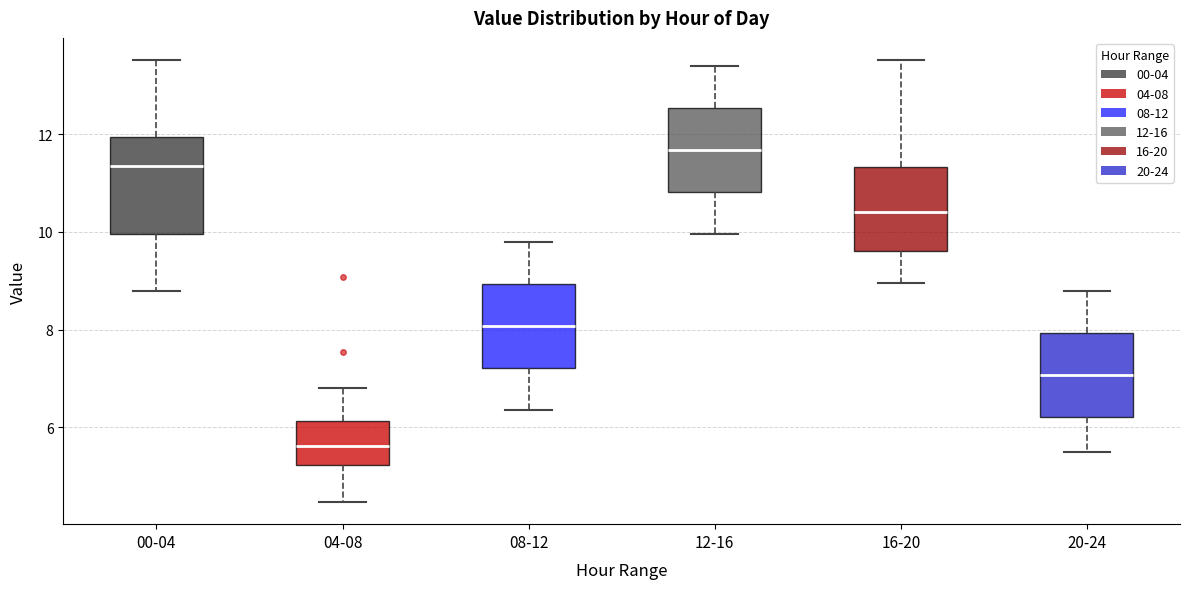

Where does the lower whisker of the box for 08-12 end on the y-axis? The values are not printed on the chart, so give them approximately, as read against the axis.

6.4